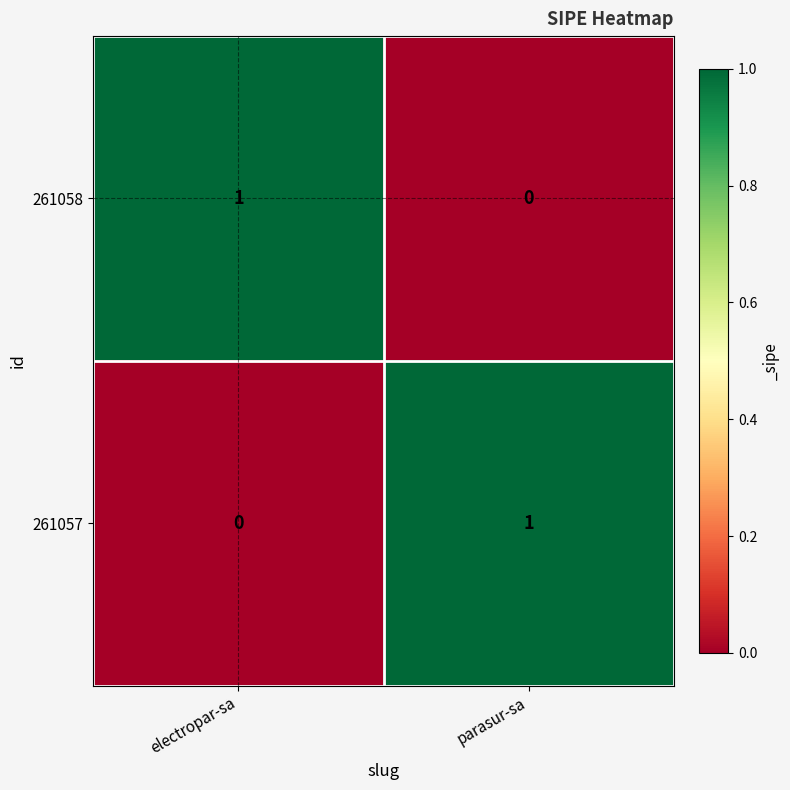

True or false: 261058 has a value of 0 at parasur-sa.

True